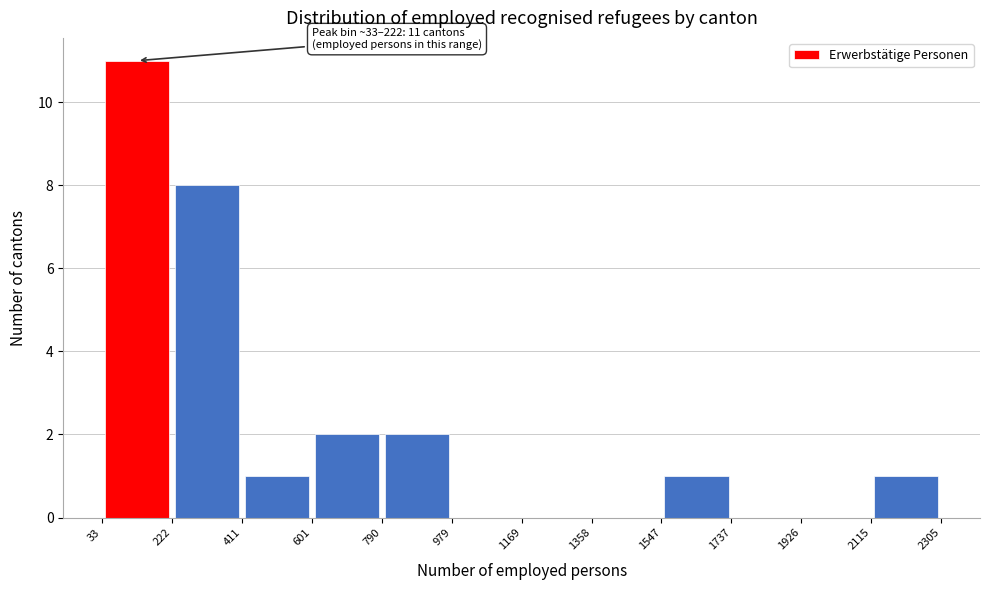

Over which range of the x-axis is the bar tallest?

33 to 222